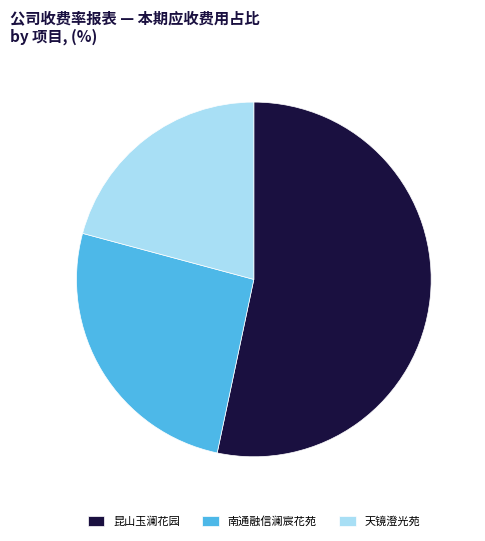

Rank the categories by value from highest to lowest.

昆山玉澜花园, 南通融信澜宸花苑, 天镜澄光苑